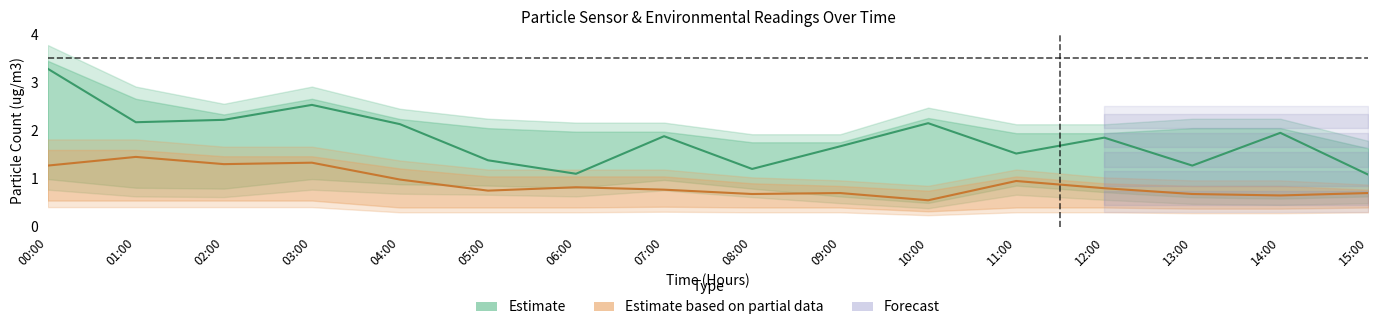

What is the maximum value shown in the chart?

3.3